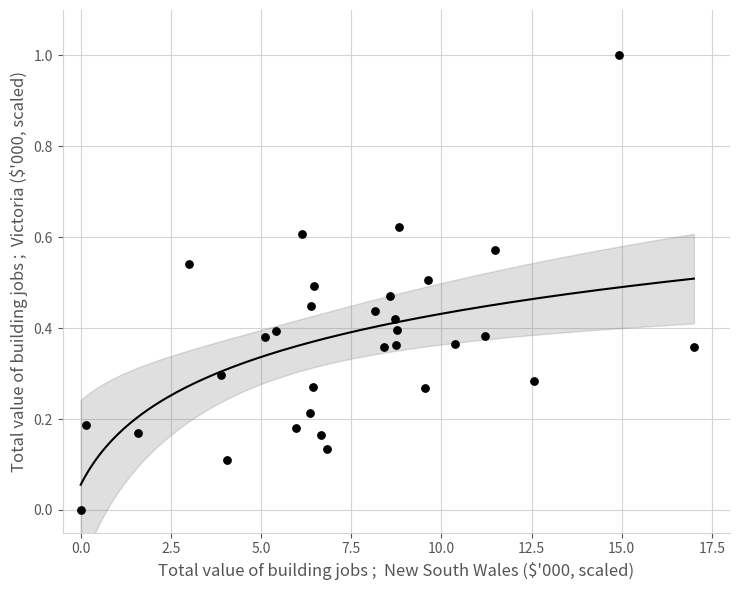

What is the range of X values (max minus min)?

17.0